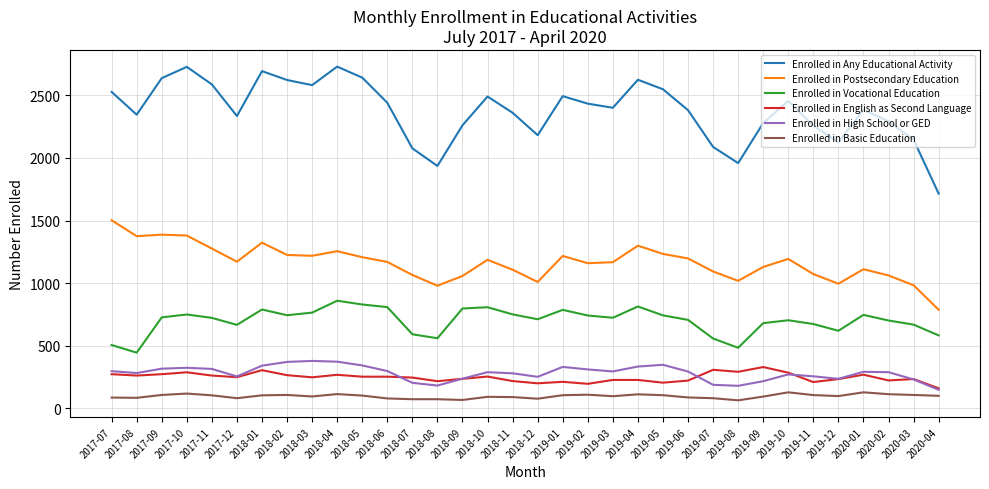

True or false: Enrolled in High School or GED and Enrolled in Postsecondary Education intersect in this chart.

False